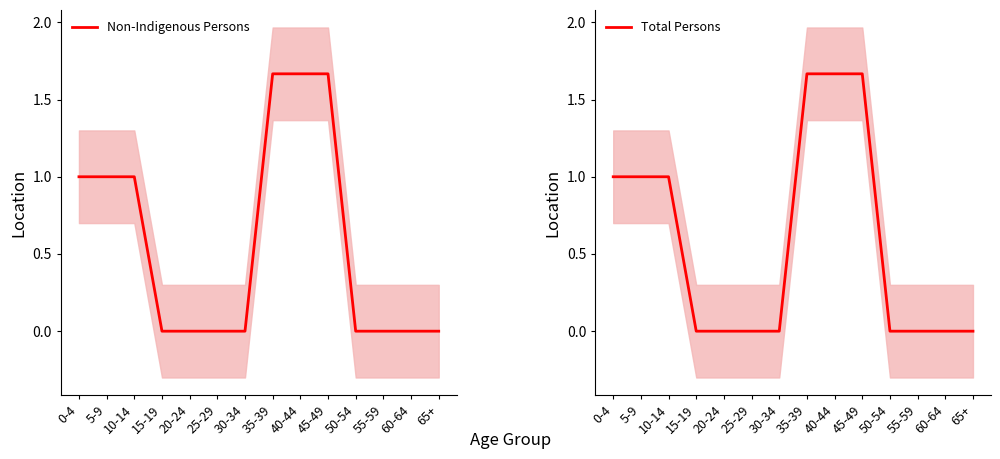

Reading left to right, what are all the values shown in this chart?

Non-Indigenous Persons: 0-4=1.0	5-9=1.0	10-14=1.0	15-19=0.0	20-24=0.0	25-29=0.0	30-34=0.0	35-39=1.7	40-44=1.7	45-49=1.7	50-54=0.0	55-59=0.0	60-64=0.0	65+=0.0
Total Persons: 0-4=1.0	5-9=1.0	10-14=1.0	15-19=0.0	20-24=0.0	25-29=0.0	30-34=0.0	35-39=1.7	40-44=1.7	45-49=1.7	50-54=0.0	55-59=0.0	60-64=0.0	65+=0.0